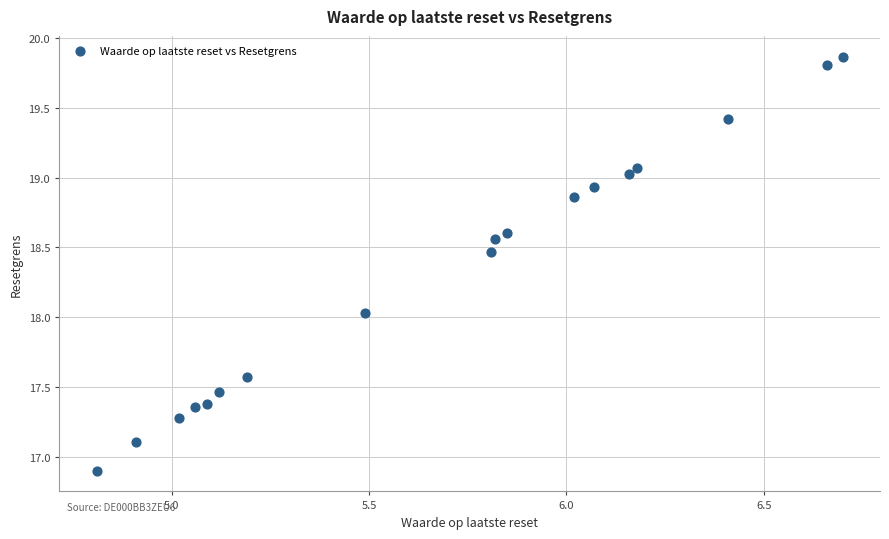

What is the range of Y values (max minus min)?

3.0